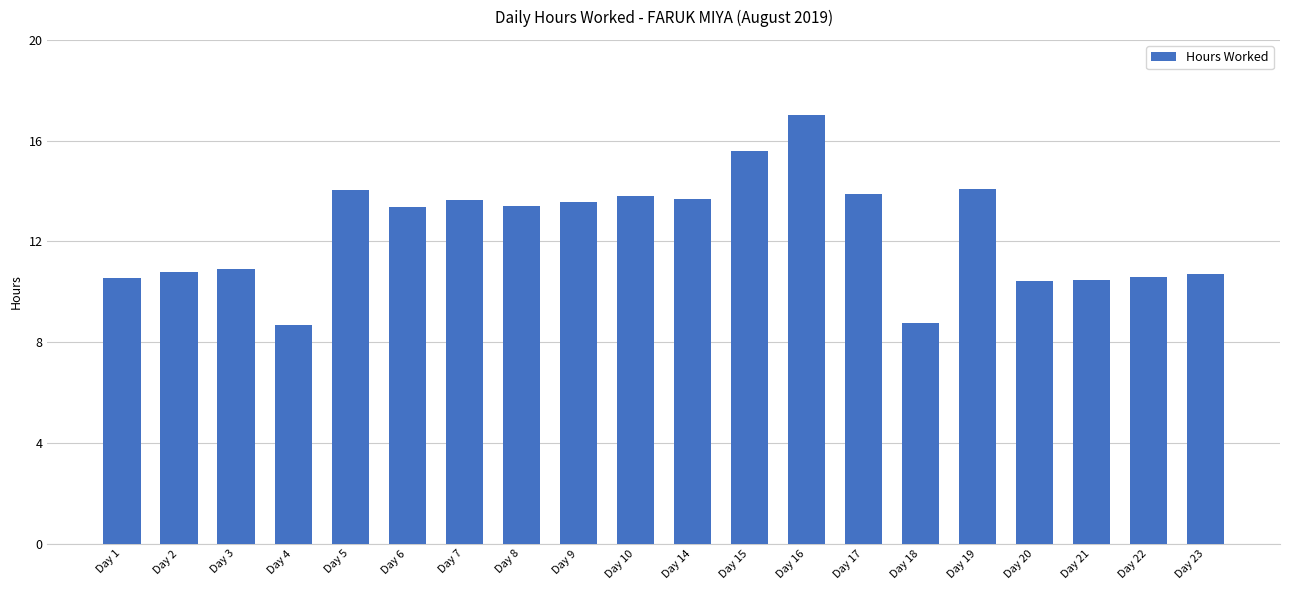

Is it true that the value at Day 14 is 13.7?

True